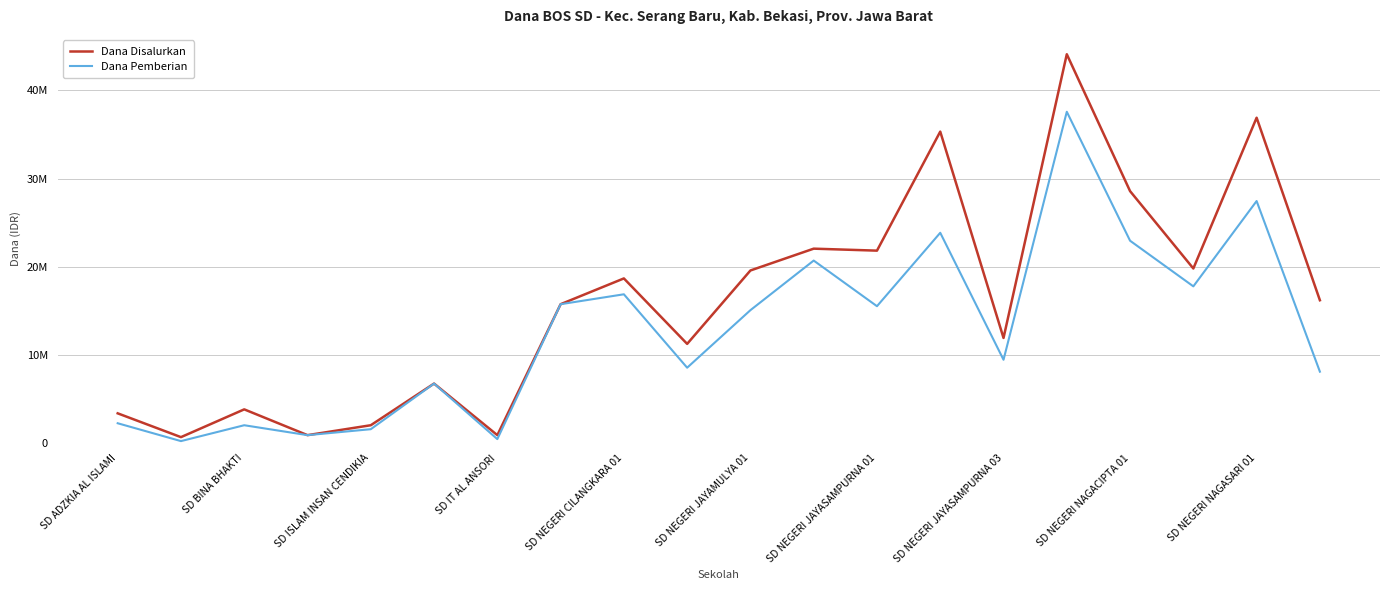

What are all the series names shown in the legend?

Dana Disalurkan, Dana Pemberian